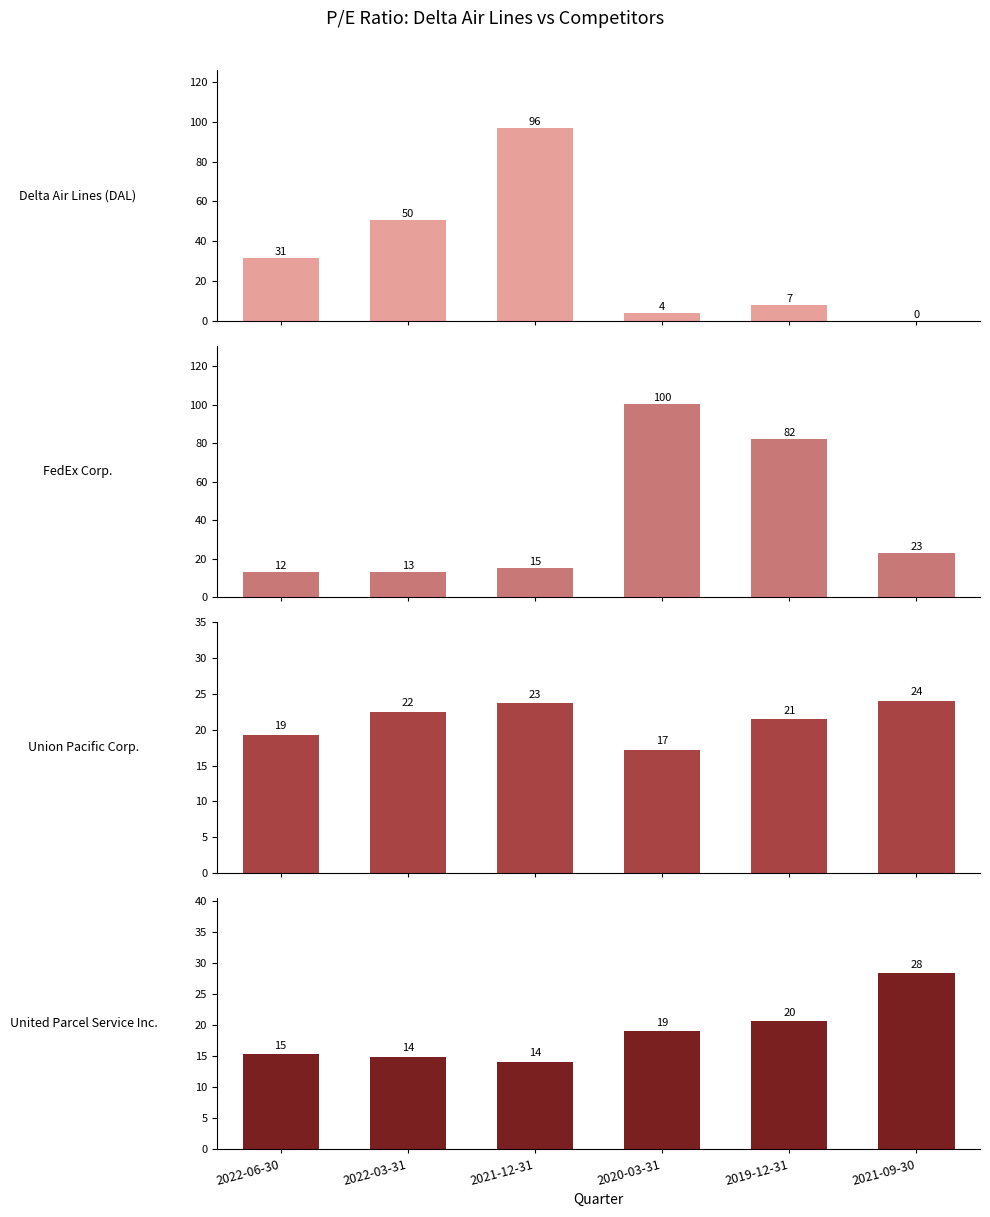

Which series changed the most between 2020-03-31 and 2019-12-31?

FedEx Corp.